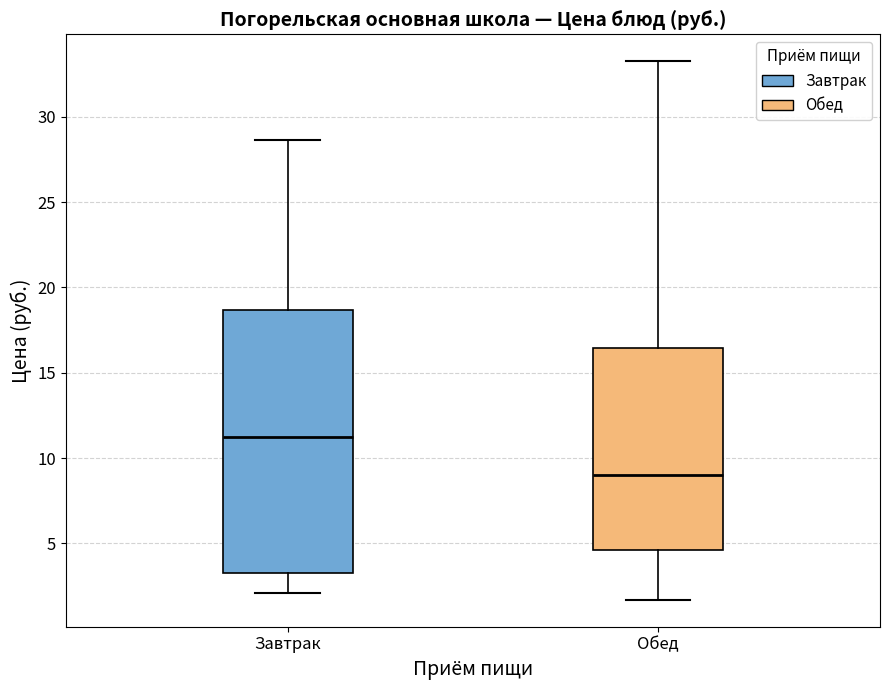

Reading left to right, transcribe this box plot: for each box, give where its median line is, the range the box spans, and where its two whiskers end, as read against the y-axis. The values are not printed on the chart, so give them approximately, as read against the axis.

Завтрак: median 11.0, box 3.5 to 18.5, whiskers 2.0 to 28.5
Обед: median 9.0, box 4.5 to 16.5, whiskers 1.5 to 33.5